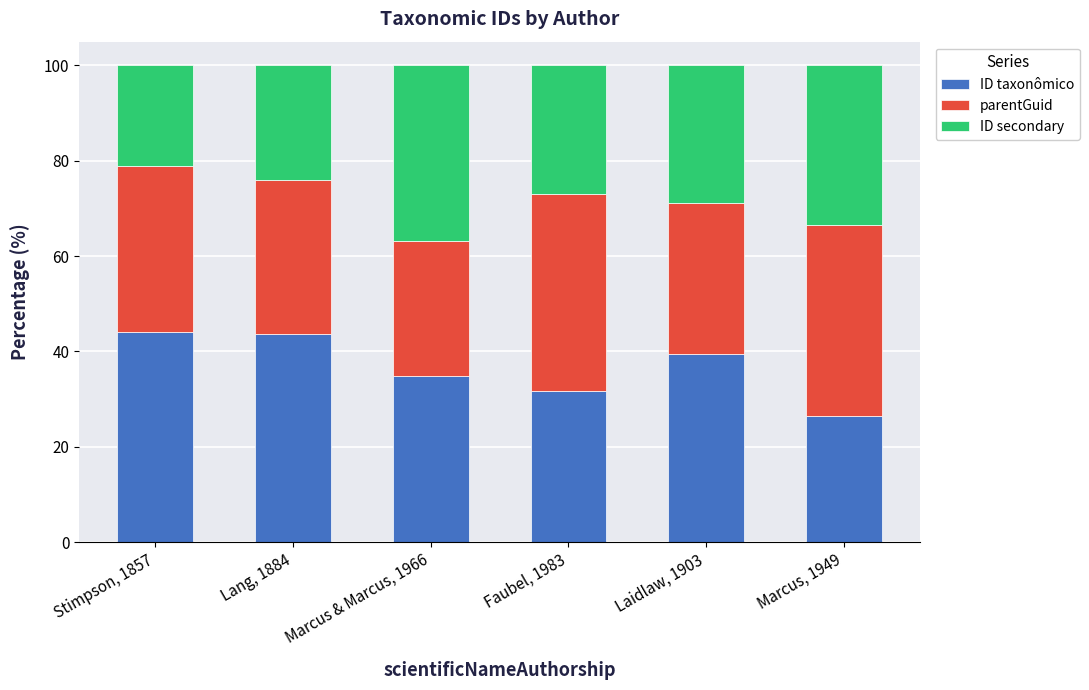

The value of ID taxonômico at Marcus, 1949 is 26.4. True or false?

True